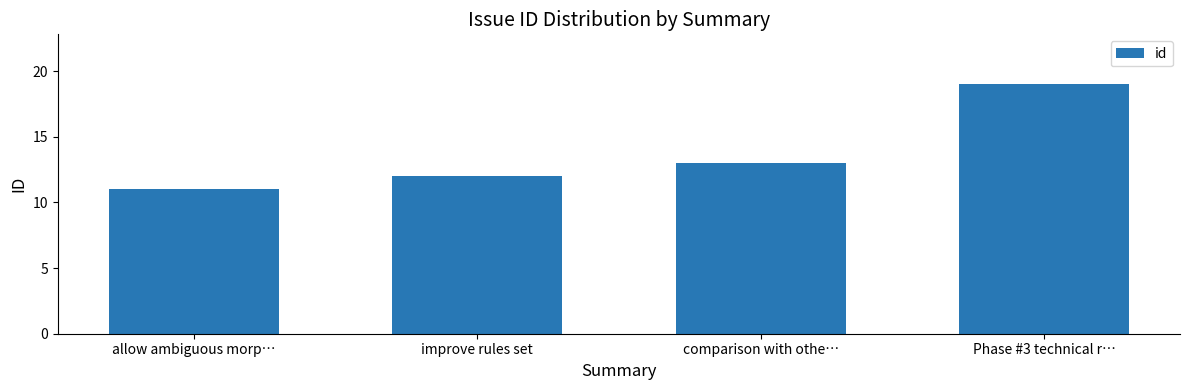

What is the approximate value at allow ambiguous morp…?

11